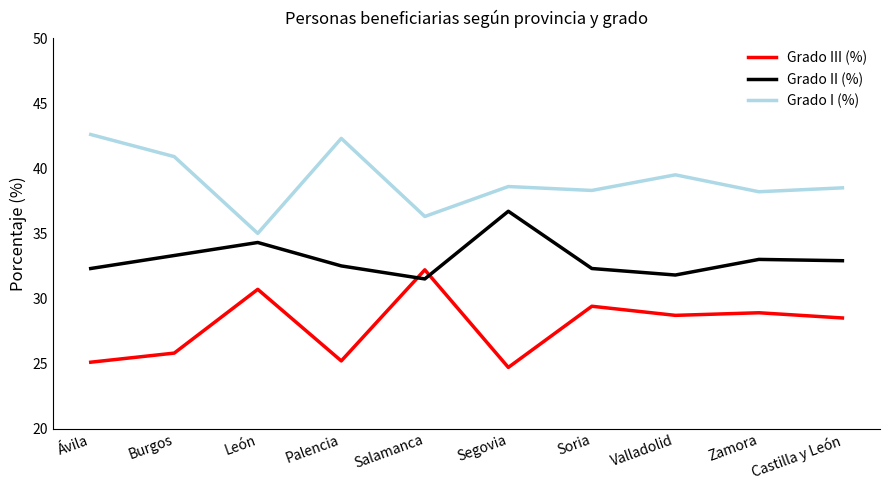

What is the greatest value displayed?

42.6